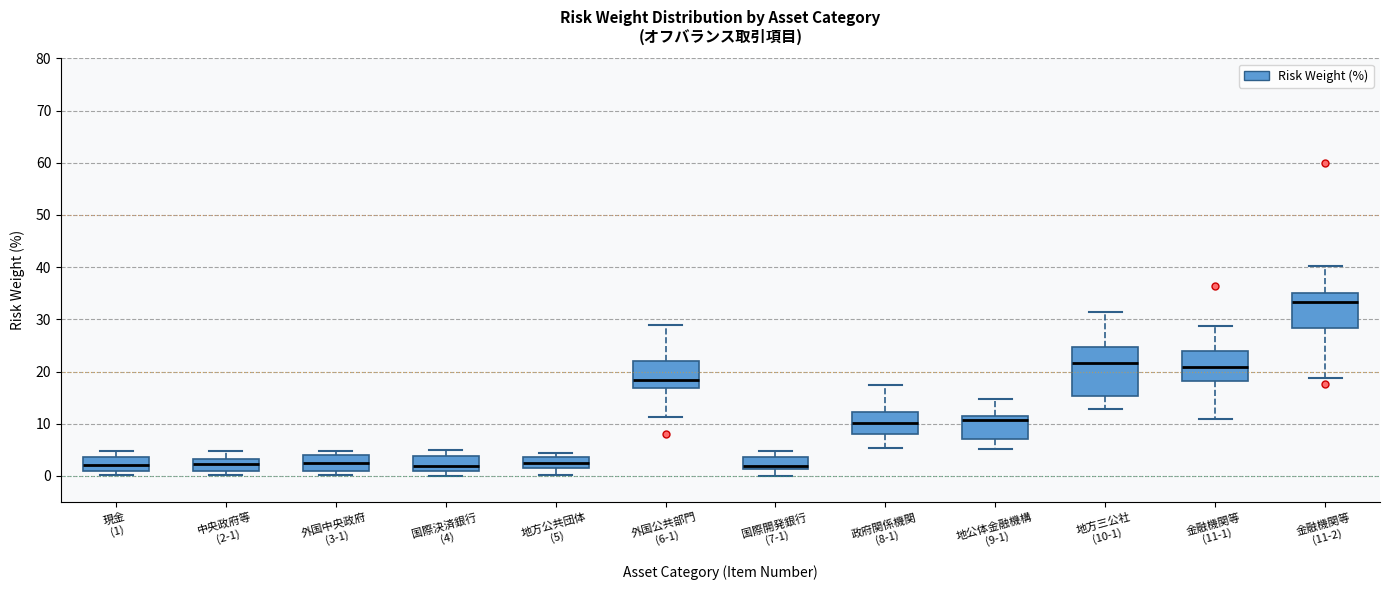

Where does the median line of the box for 政府関係機関 (8-1) sit on the y-axis? The values are not printed on the chart, so give them approximately, as read against the axis.

10